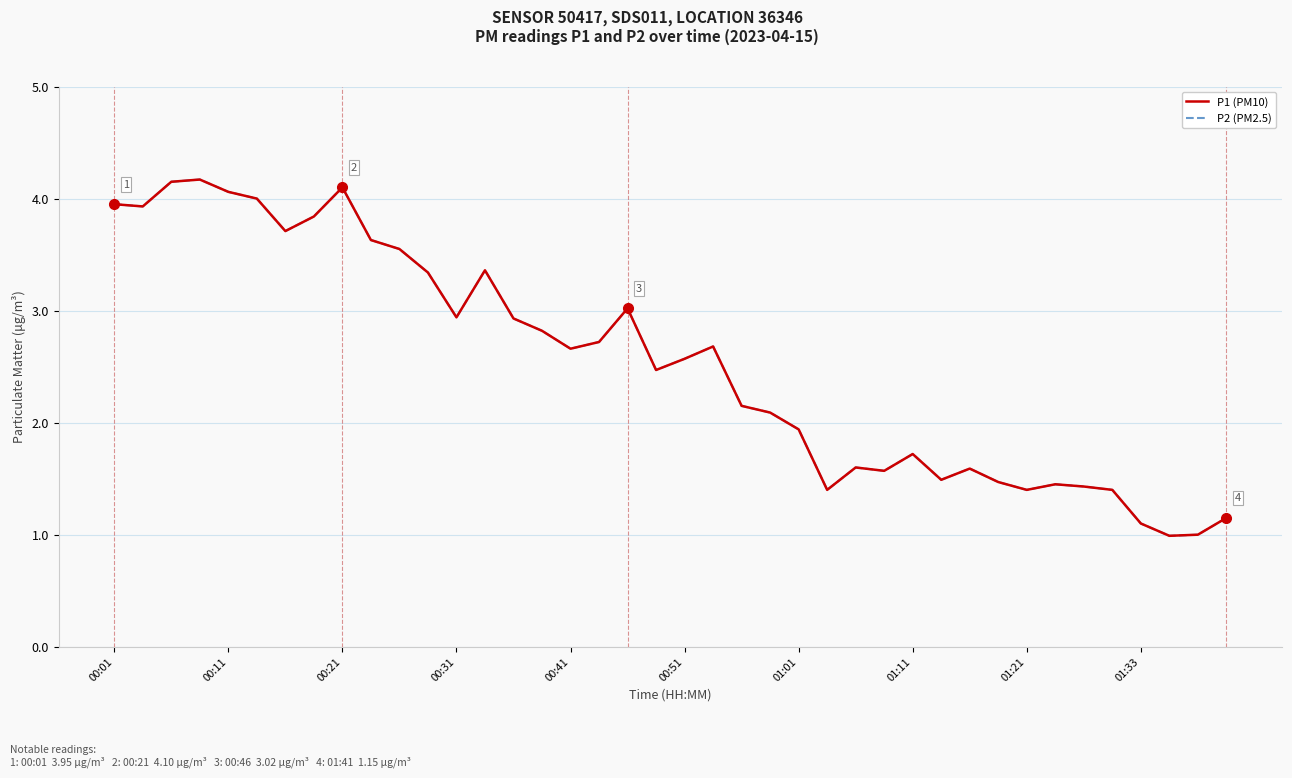

True or false: P2 (PM2.5) and P1 (PM10) intersect in this chart.

False